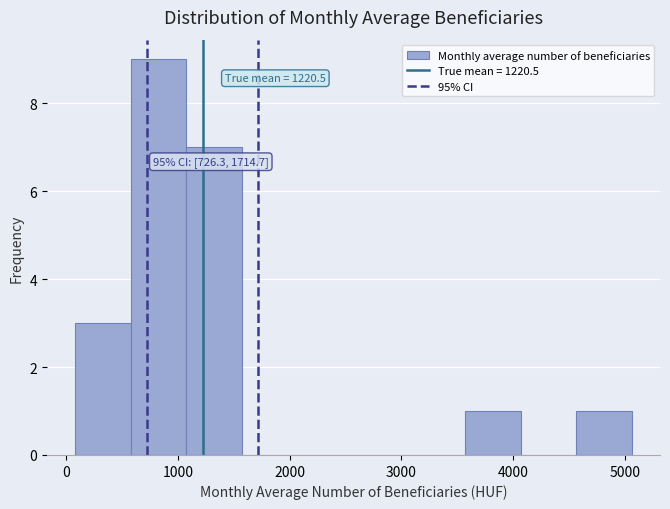

Which range on the x-axis has the tallest bar?

600 to 1100